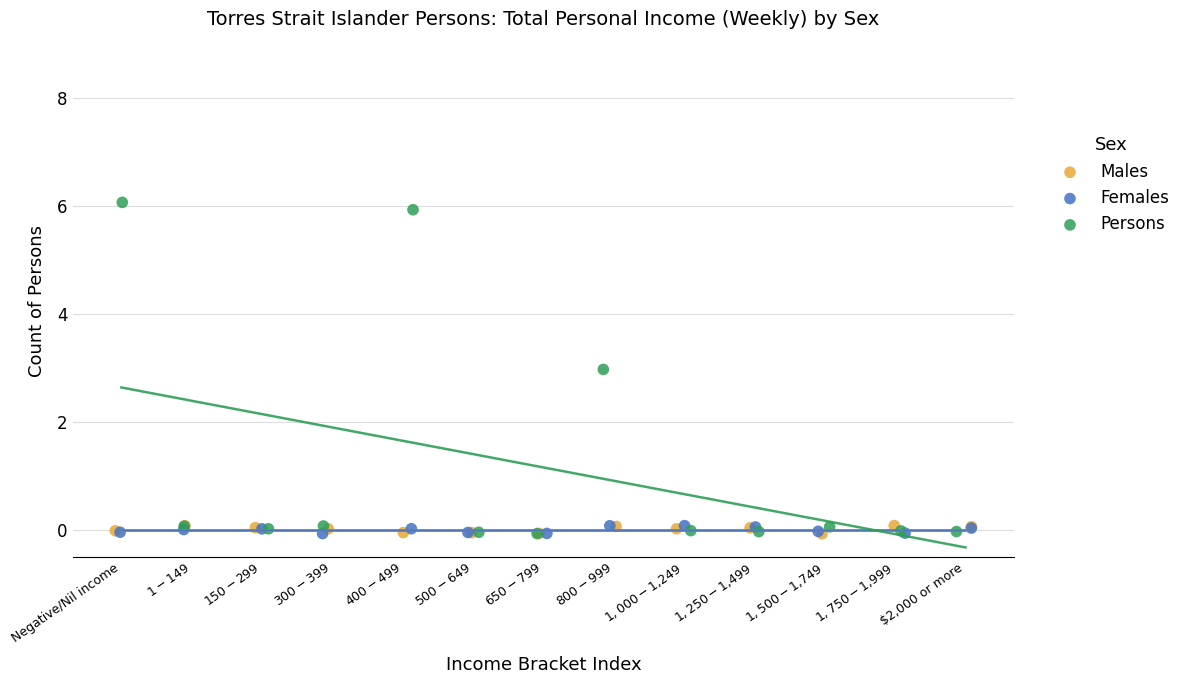

Which series has the largest Y range (max minus min)?

Persons